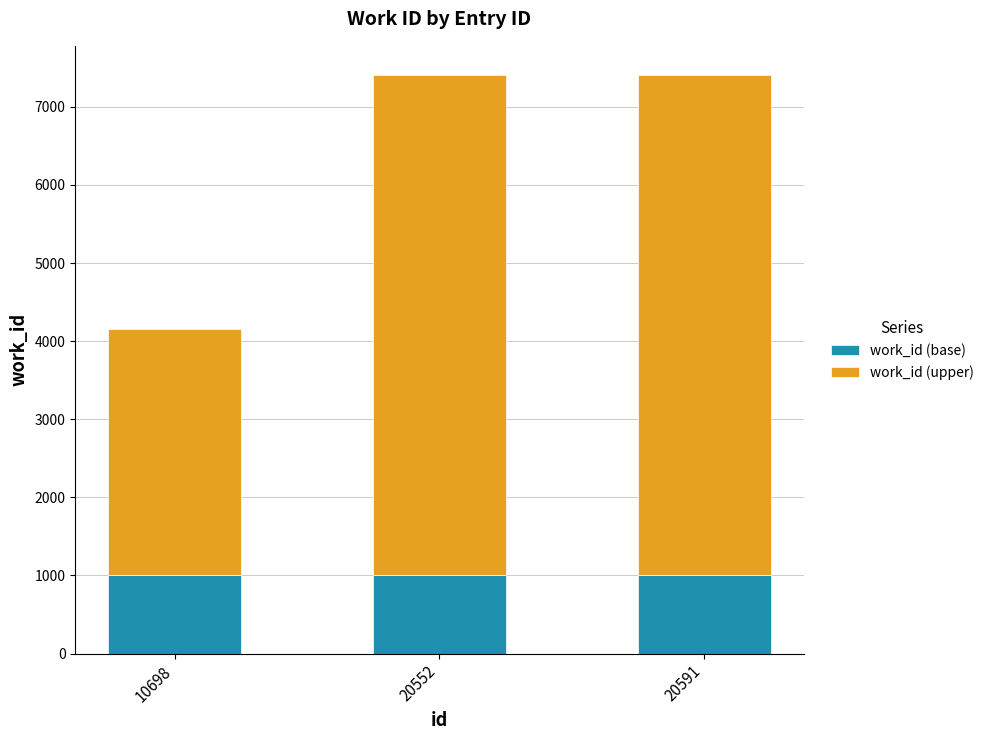

What are all the series names shown in the legend?

work_id (base), work_id (upper)